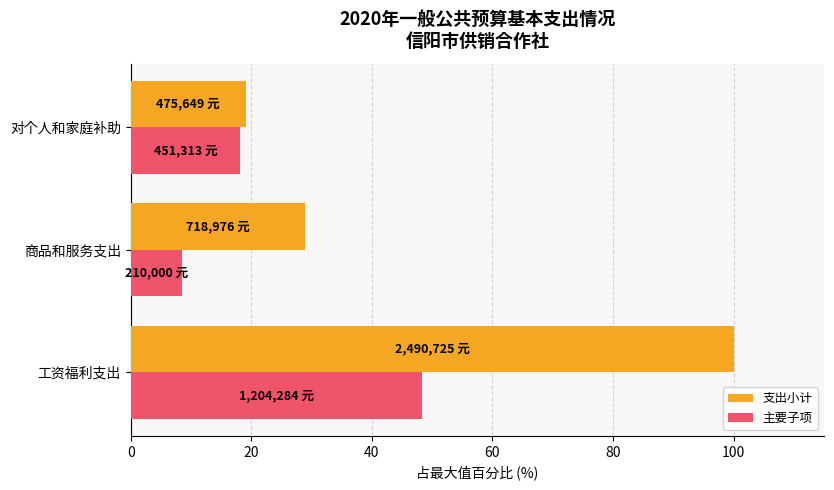

Which category has the lowest value across all series?

商品和服务支出